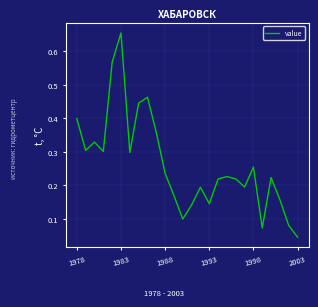

Which category has the highest value across all series?

1983